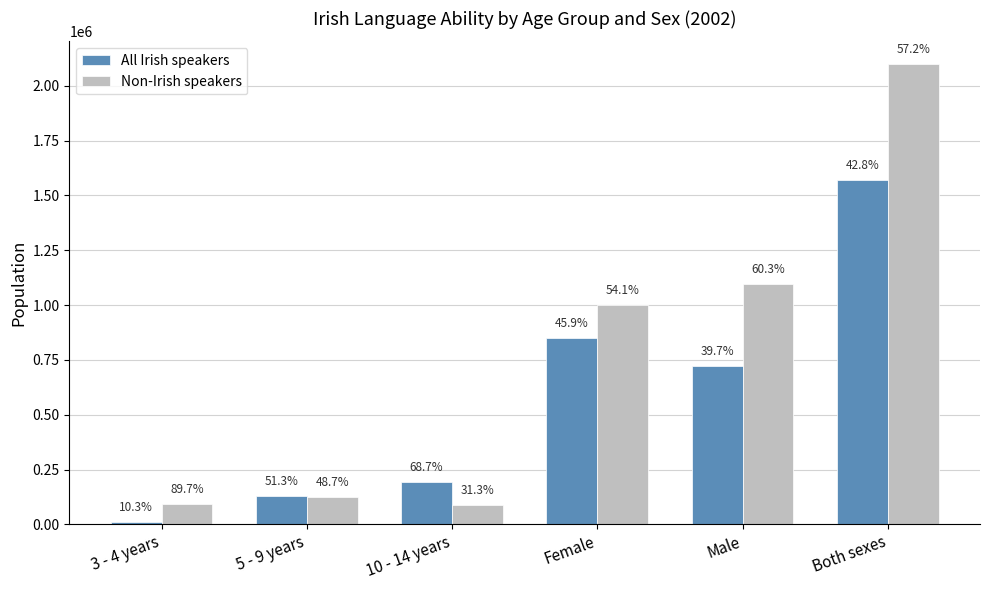

Does the chart contain any negative values?

No